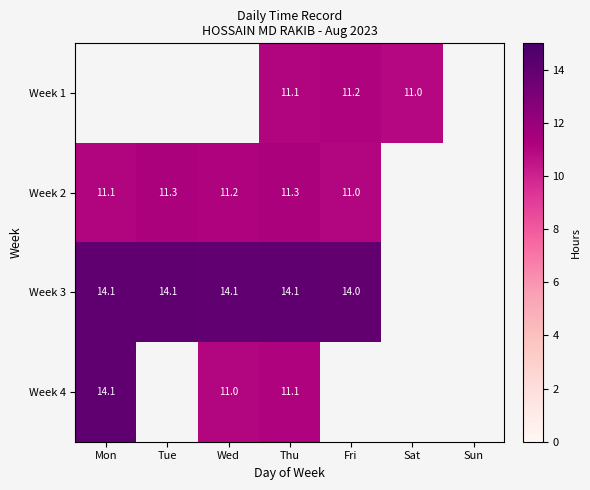

What is the sum of the Week 3 values at Mon and Fri?

28.1